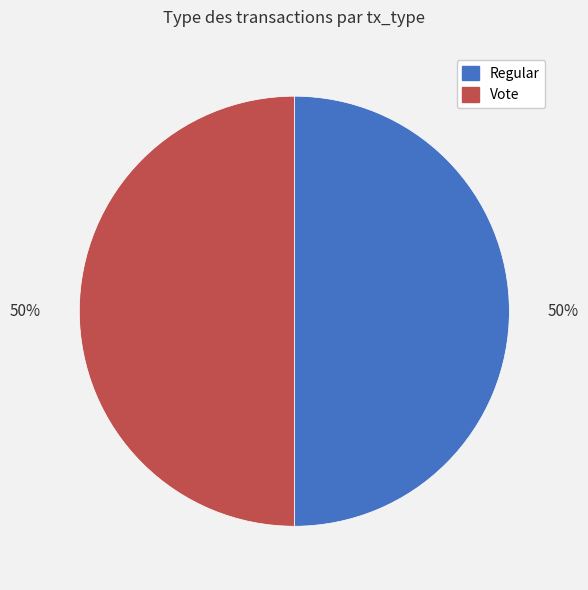

Count the number of slices in the pie.

2